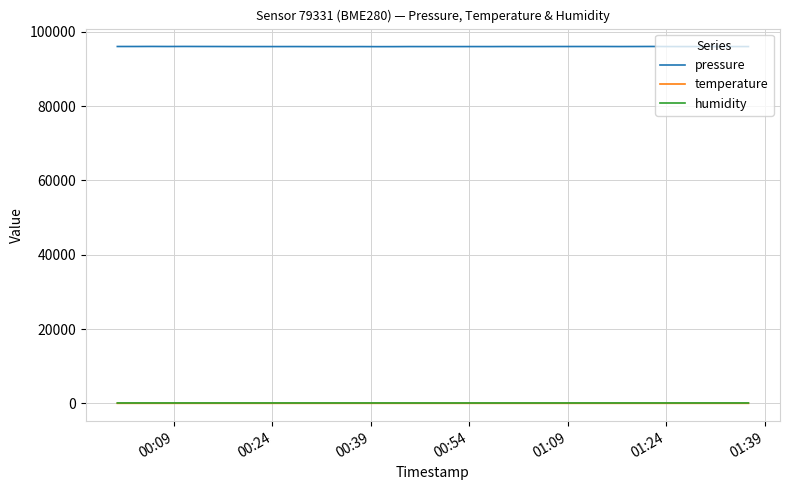

Which series has the largest range (max minus min)?

pressure